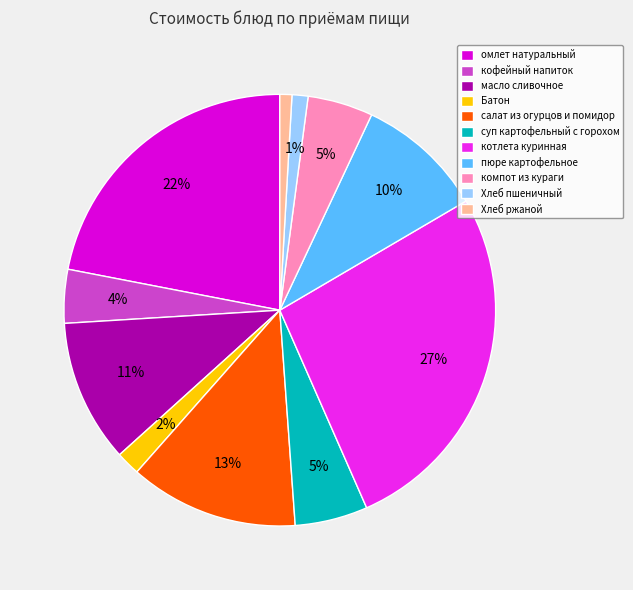

Does any single category account for the majority?

No